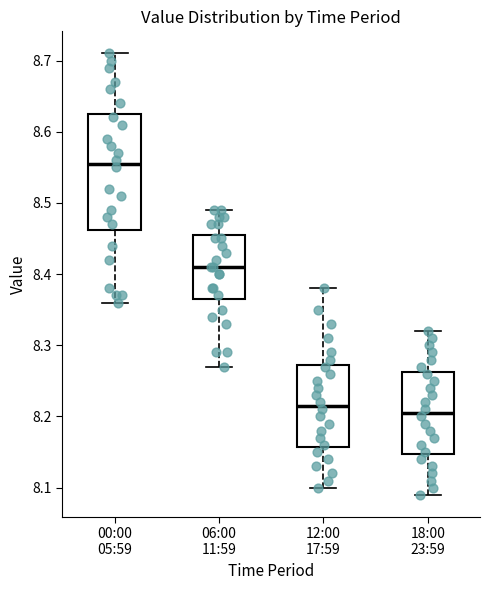

Reading left to right, transcribe this box plot: for each box, give where its median line is, the range the box spans, and where its two whiskers end, as read against the y-axis. The values are not printed on the chart, so give them approximately, as read against the axis.

00:00 05:59: median 8.56, box 8.46 to 8.63, whiskers 8.36 to 8.71
06:00 11:59: median 8.41, box 8.37 to 8.46, whiskers 8.27 to 8.49
12:00 17:59: median 8.22, box 8.16 to 8.27, whiskers 8.10 to 8.38
18:00 23:59: median 8.21, box 8.15 to 8.26, whiskers 8.09 to 8.32